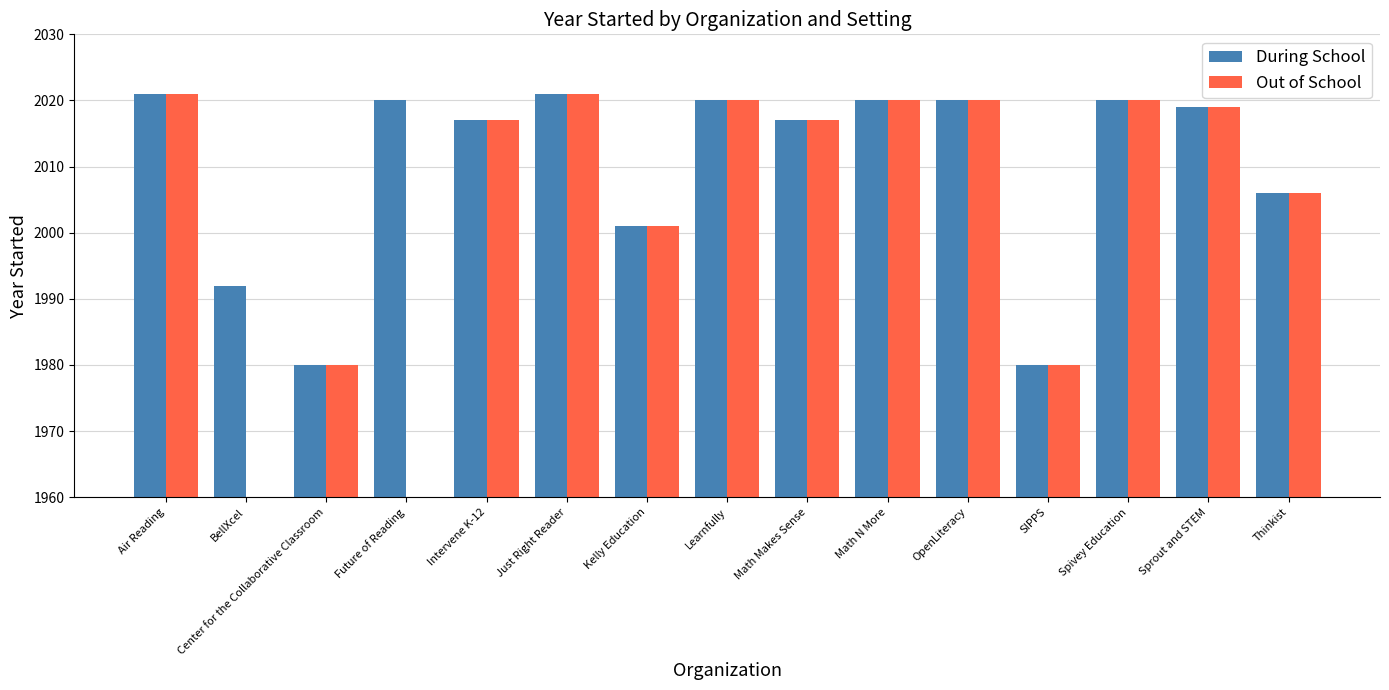

What are all the series names shown in the legend?

During School, Out of School